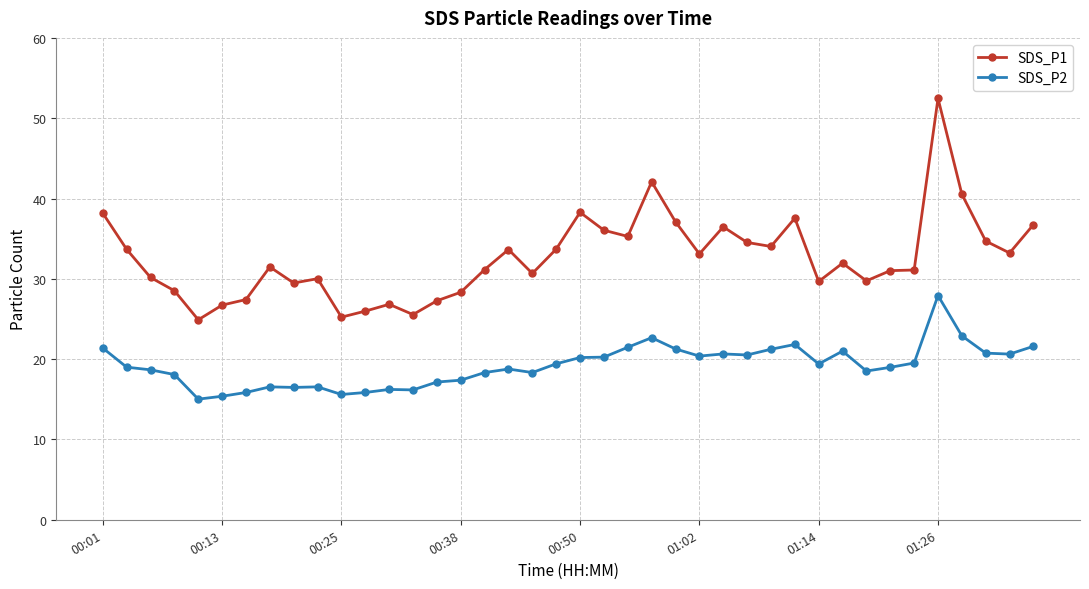

True or false: SDS_P2 and SDS_P1 intersect in this chart.

False